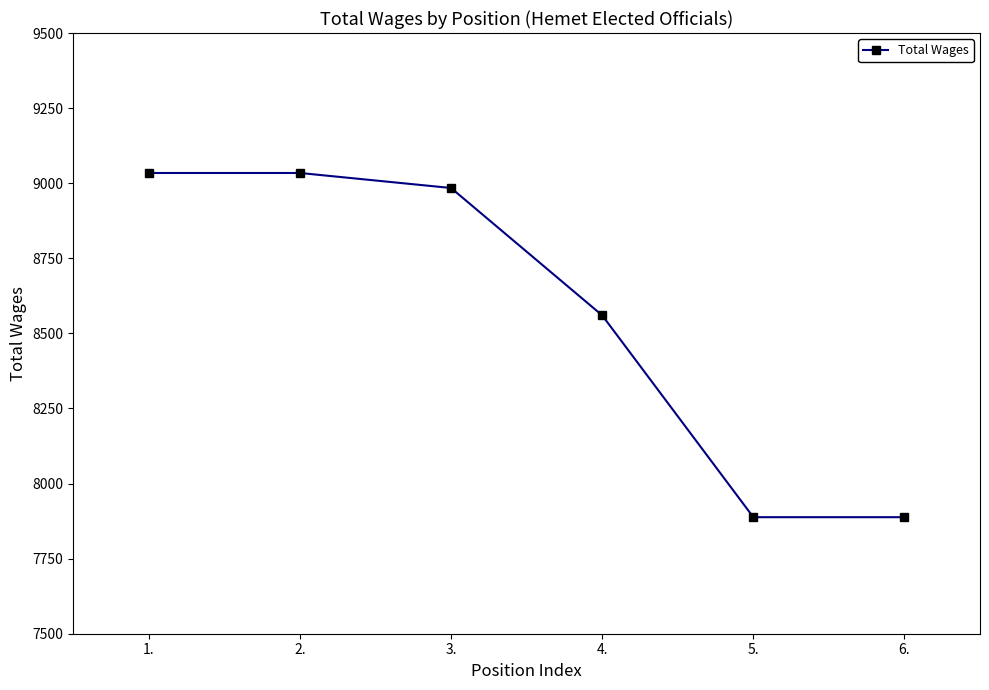

What is the difference between the maximum and minimum values?

1146